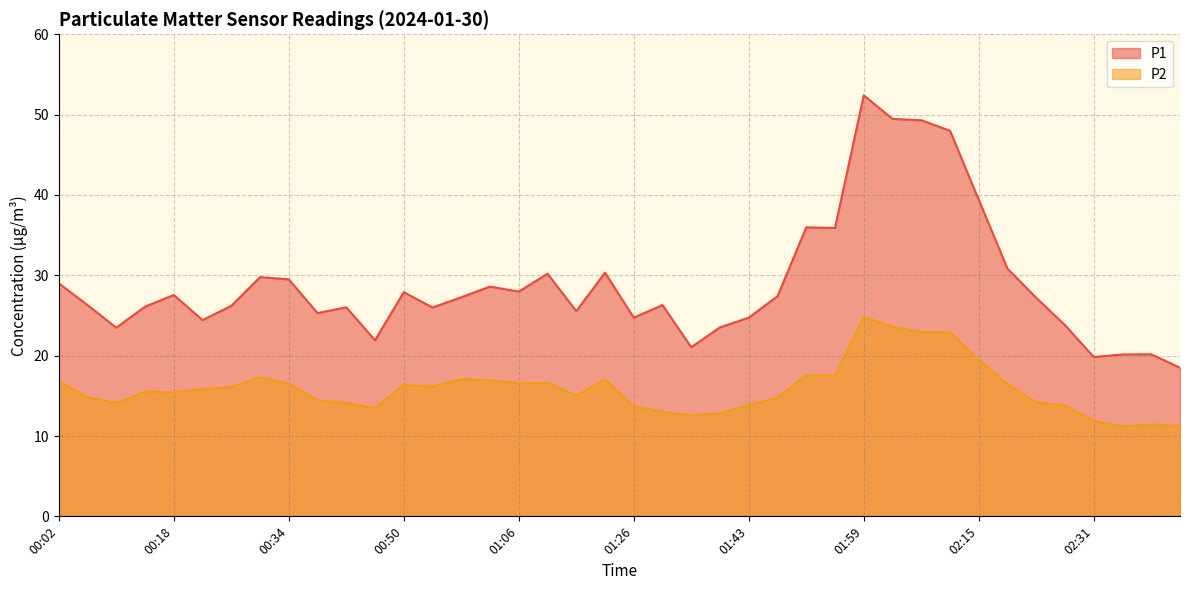

In P2, how many points are lower than both neighbors (excluding endpoints)?

9